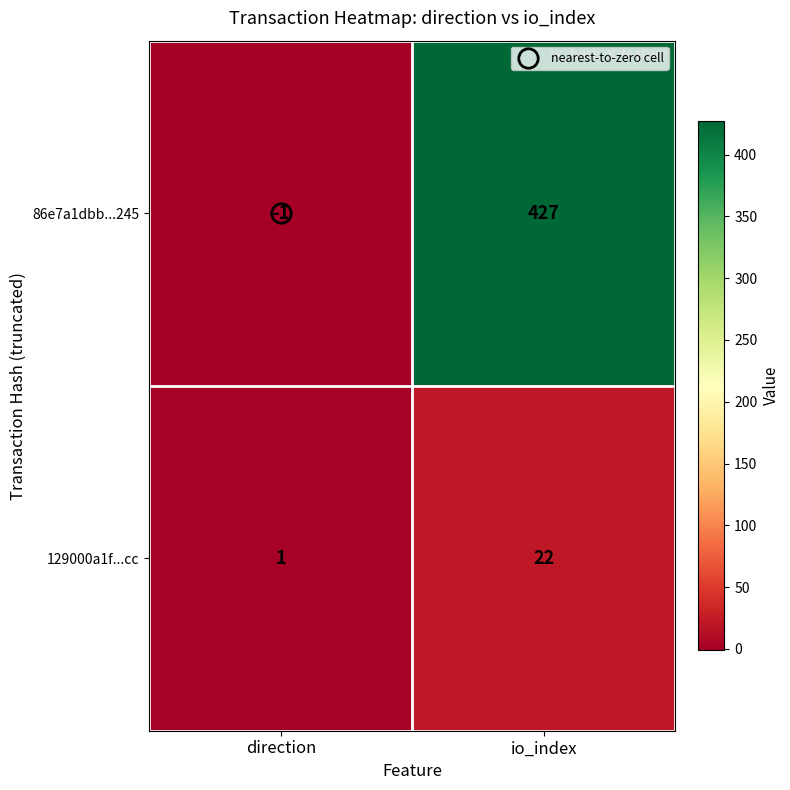

What is the greatest value displayed?

427